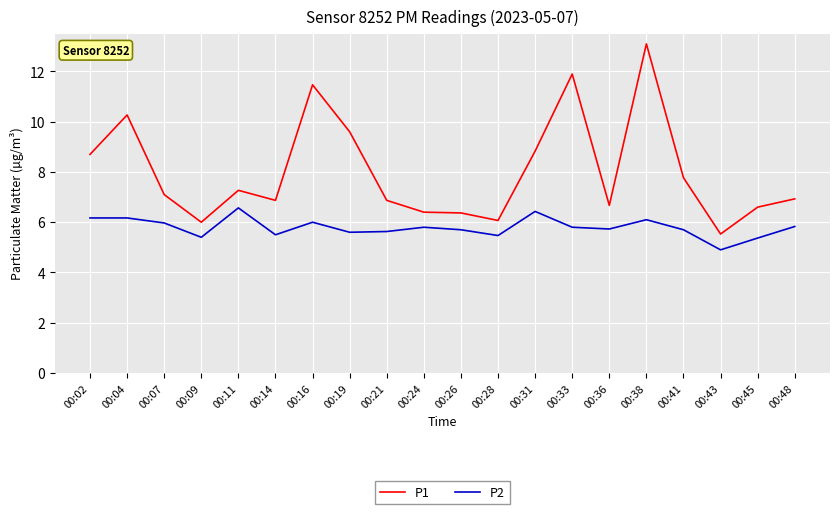

What is the difference between the highest and lowest values at 00:26?

0.7